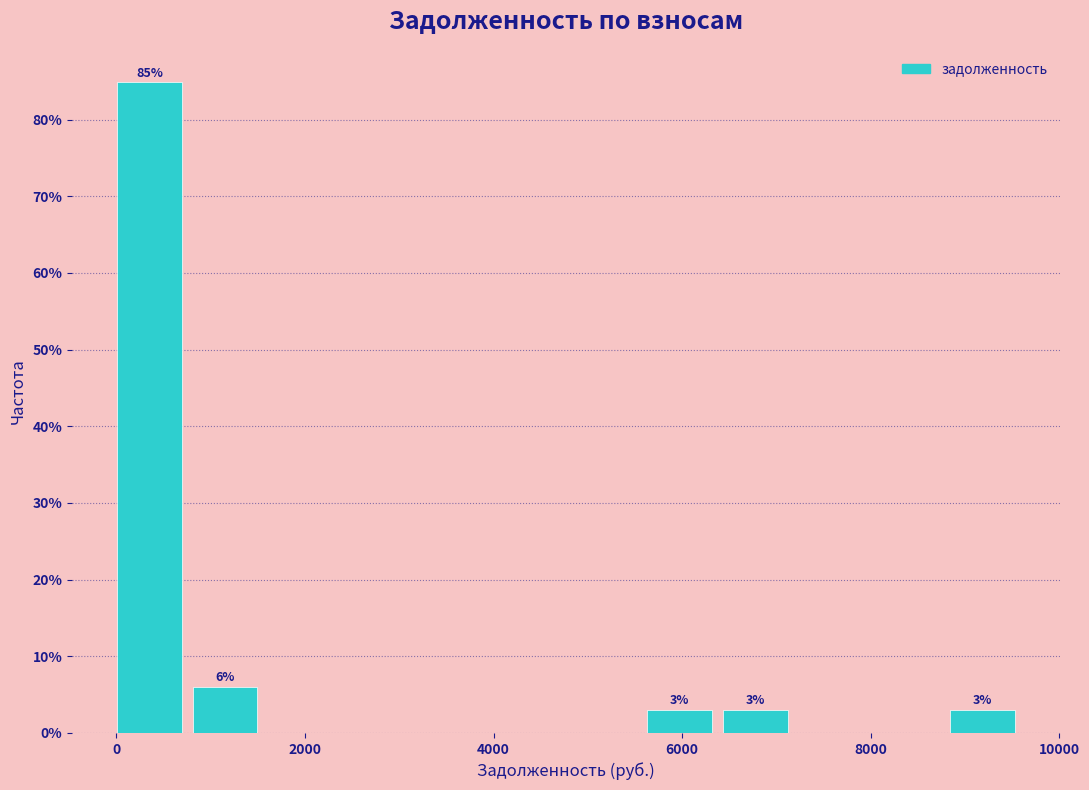

Over which range of the x-axis is the bar tallest?

0 to 800